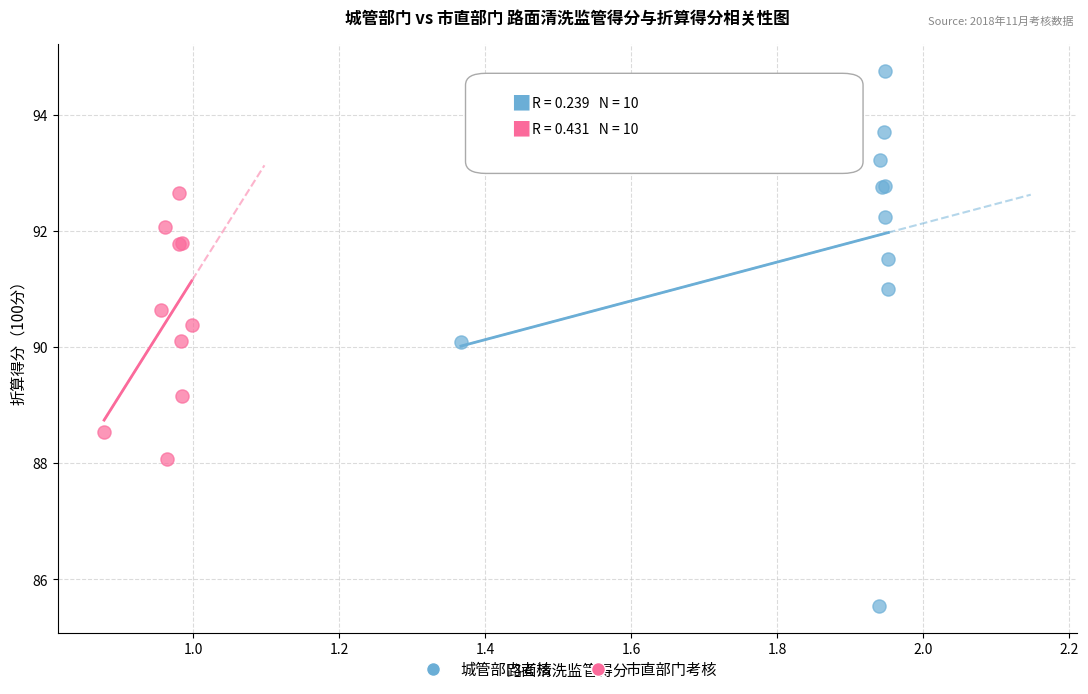

Which series has the widest spread of Y values?

城管部门考核